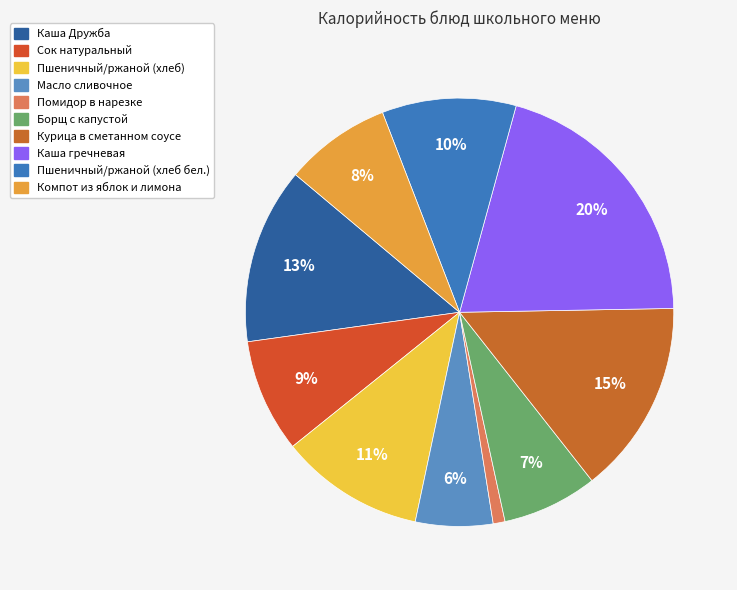

How many slices are in this pie chart?

10